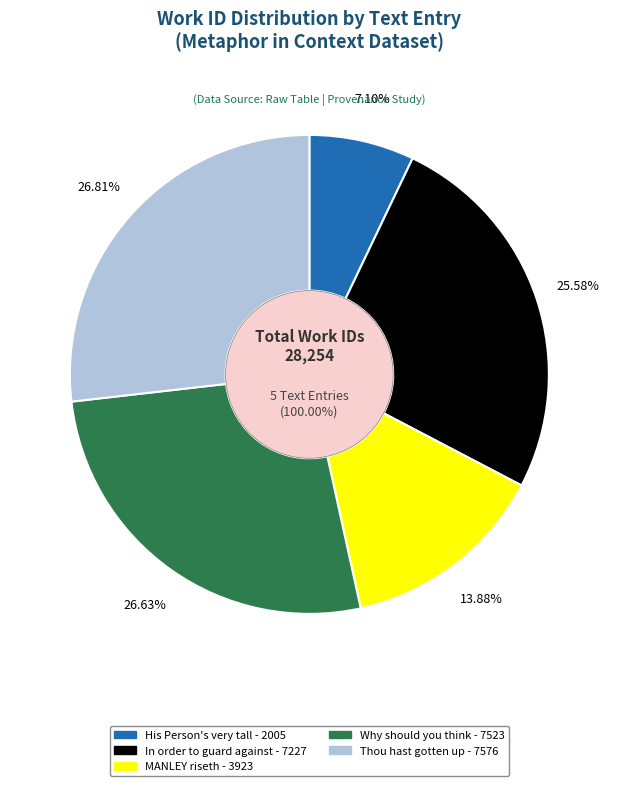

What is the largest slice in the pie chart?

Thou hast gotten up from a great Sickness